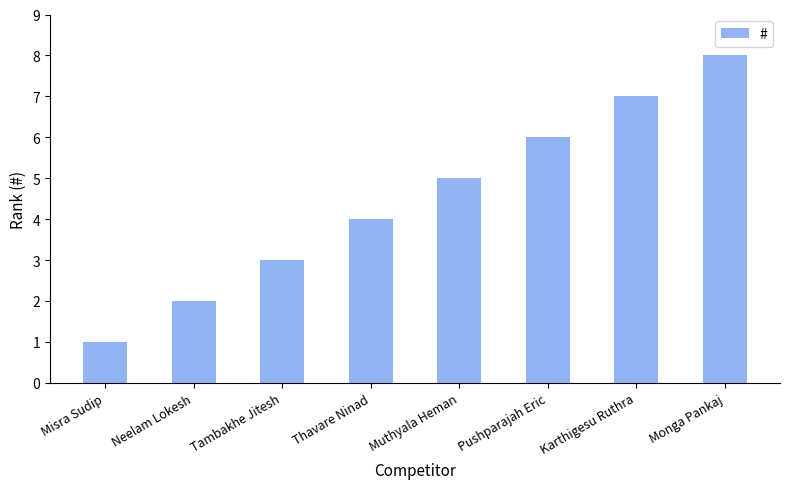

What is the minimum value shown in the chart?

1